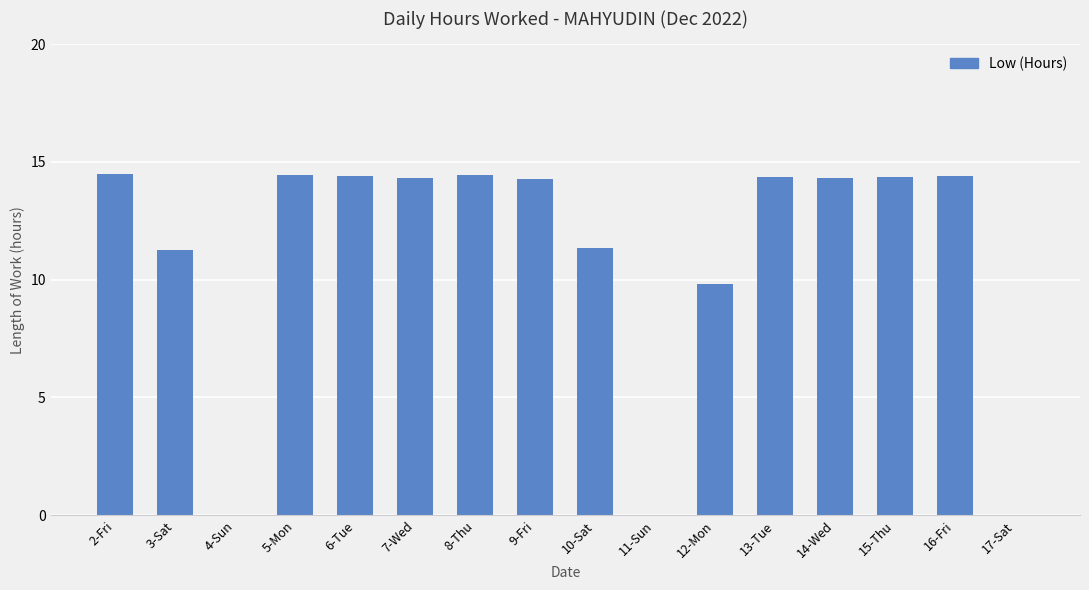

How many series are shown in this chart?

1